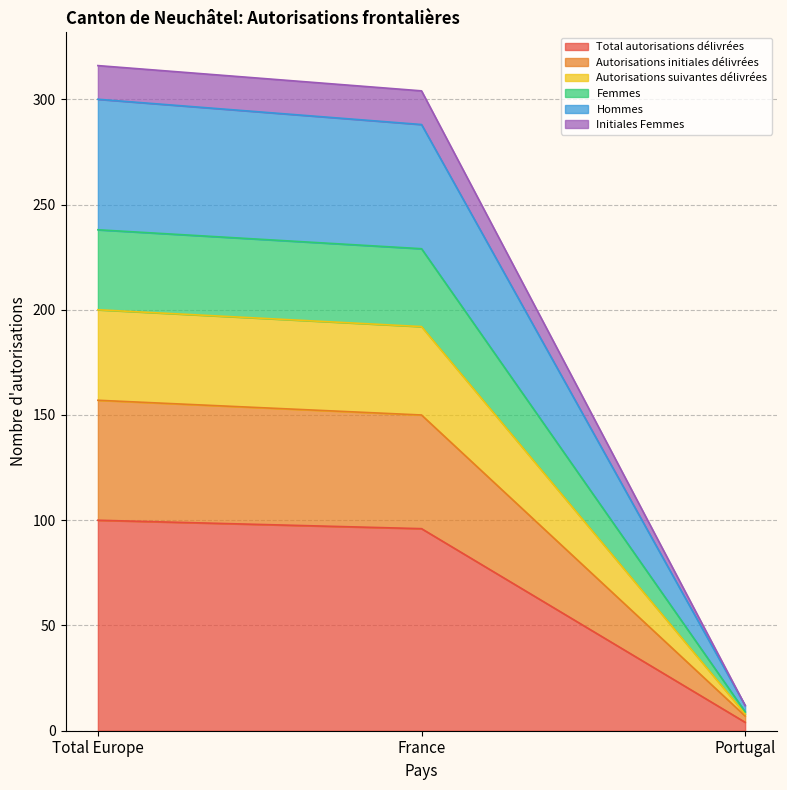

Does the chart have visible grid lines?

Yes